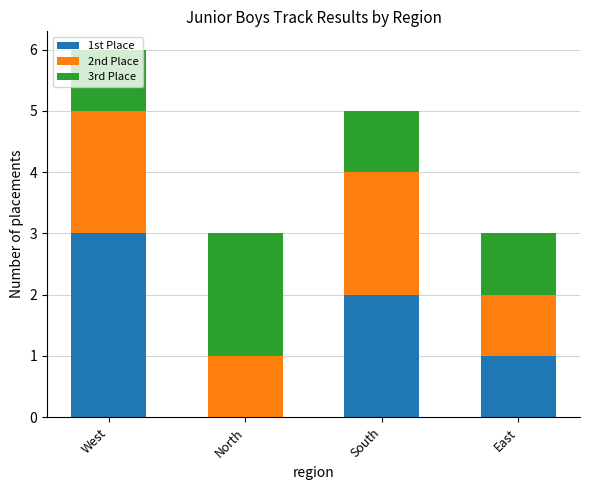

Does the chart contain stacked bars?

Yes